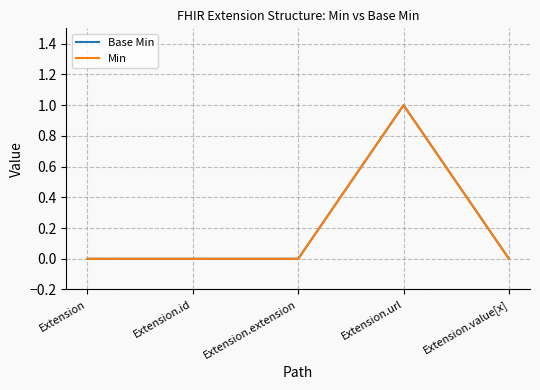

What is the label of the 3rd point from the right?

Extension.extension